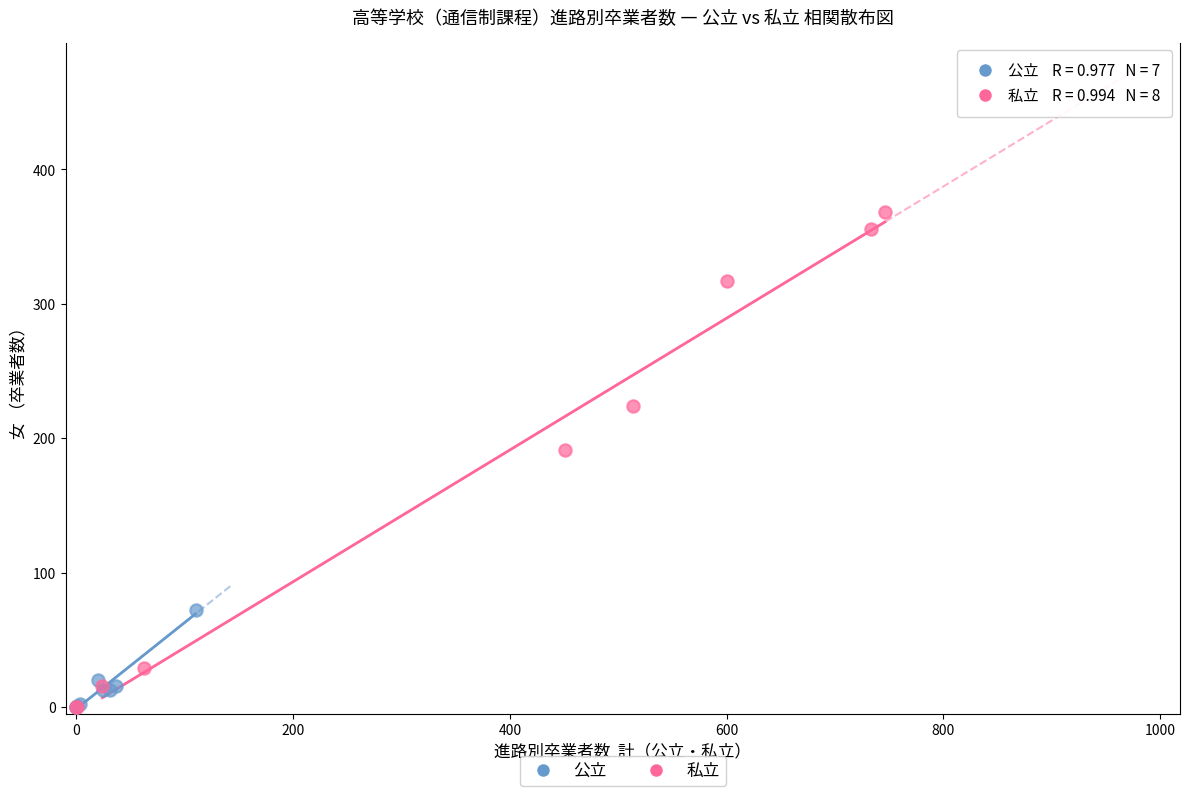

What are all the series names shown in the legend?

公立, 私立